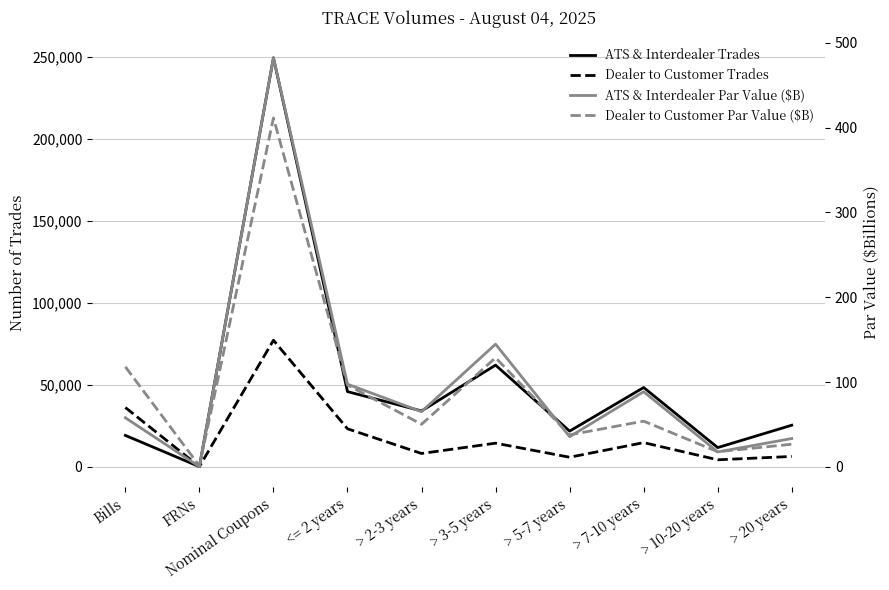

Which series has the largest total across all categories?

ATS & Interdealer Trades